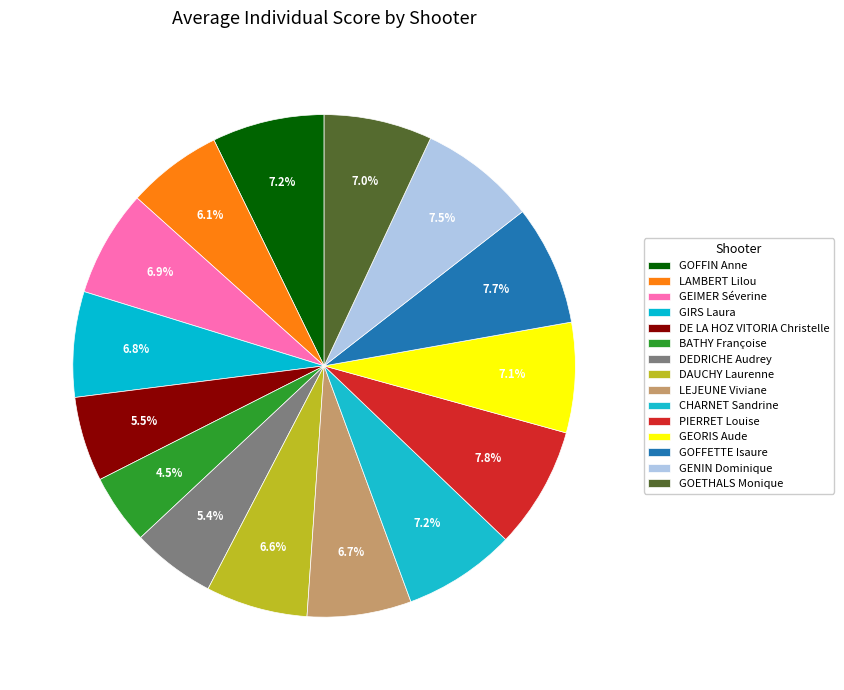

Between DAUCHY Laurenne and GIRS Laura, which is larger?

GIRS Laura